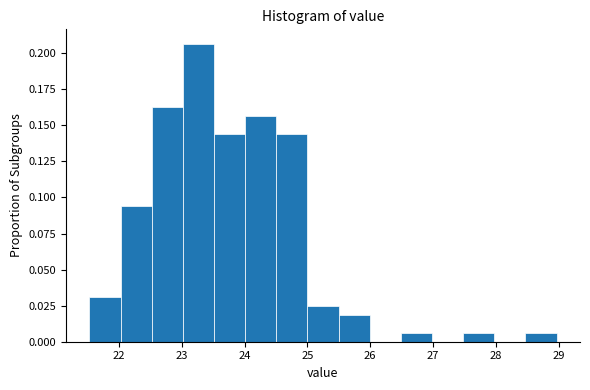

Reading left to right, transcribe this chart: for each bar, give the range it covers on the x-axis and its height. Neither the bar edges nor the heights are printed on the chart, so give them approximately, as read against the axes.

21.5 to 22.0: 0.030
22.0 to 22.5: 0.095
22.5 to 23.0: 0.165
23.0 to 23.5: 0.205
23.5 to 24.0: 0.145
24.0 to 24.5: 0.155
24.5 to 25.0: 0.145
25.0 to 25.5: 0.025
25.5 to 26.0: 0.020
26.0 to 26.5: 0
26.5 to 27.0: 0.005
27.0 to 27.5: 0
27.5 to 28.0: 0.005
28.0 to 28.5: 0
28.5 to 29.0: 0.005